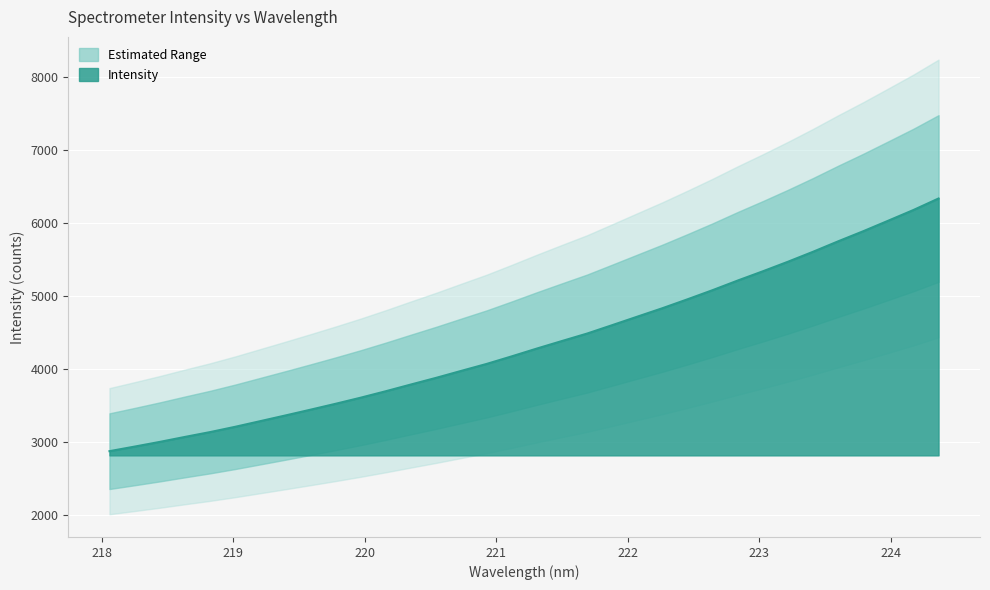

How many values are below 4282?

17